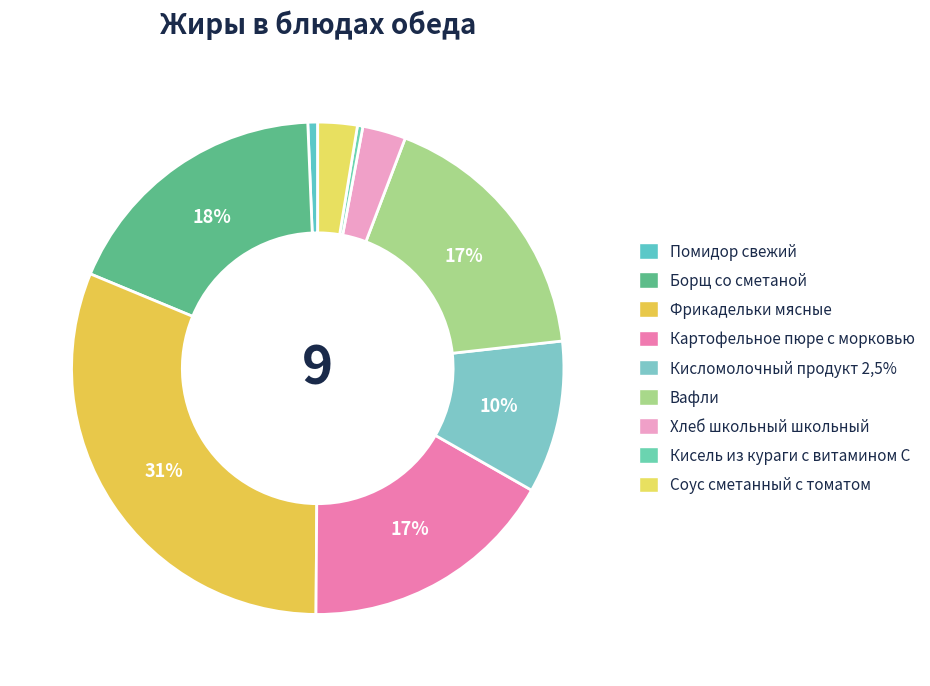

To the nearest percent, what portion does Помидор свежий represent?

1%